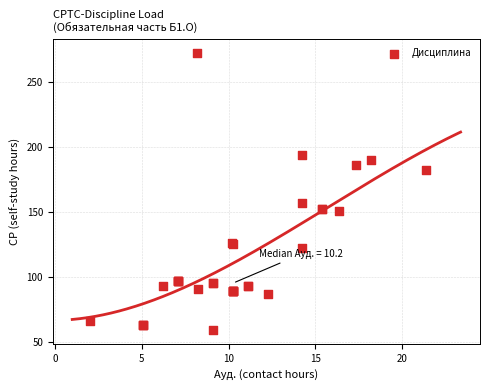

What Y value in the scatter plot is closest to 165?

156.8